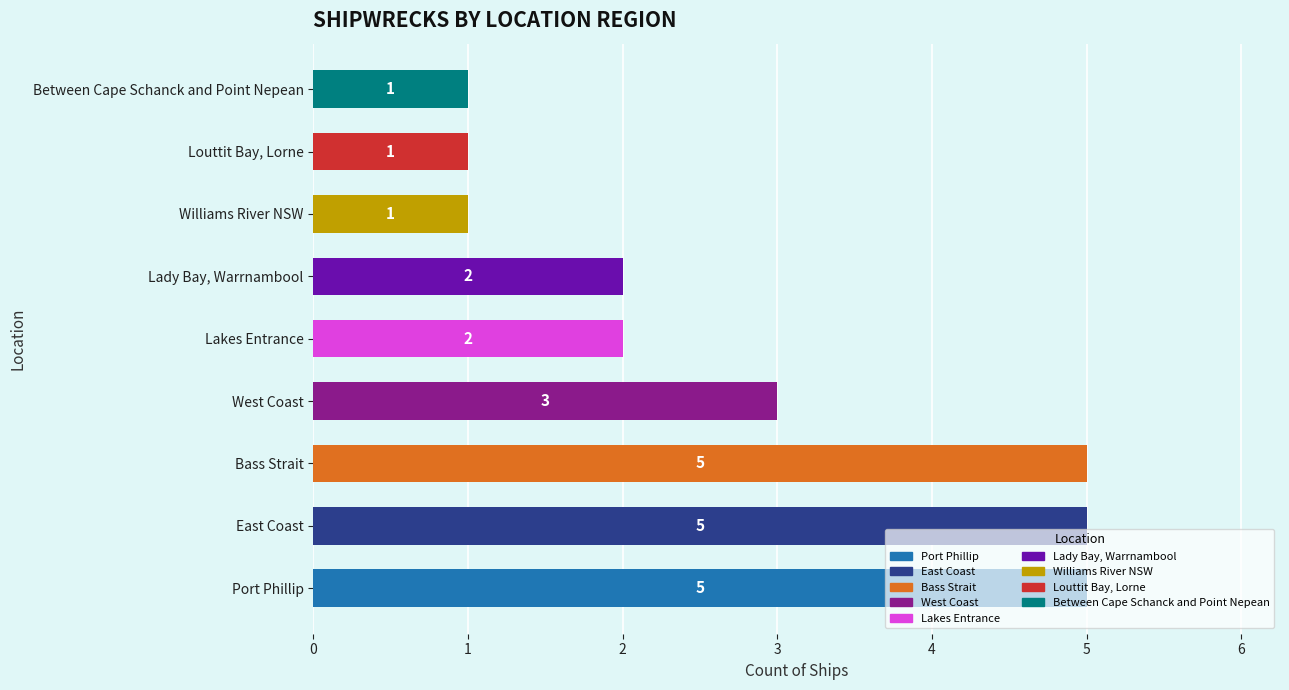

What is the greatest value displayed?

5